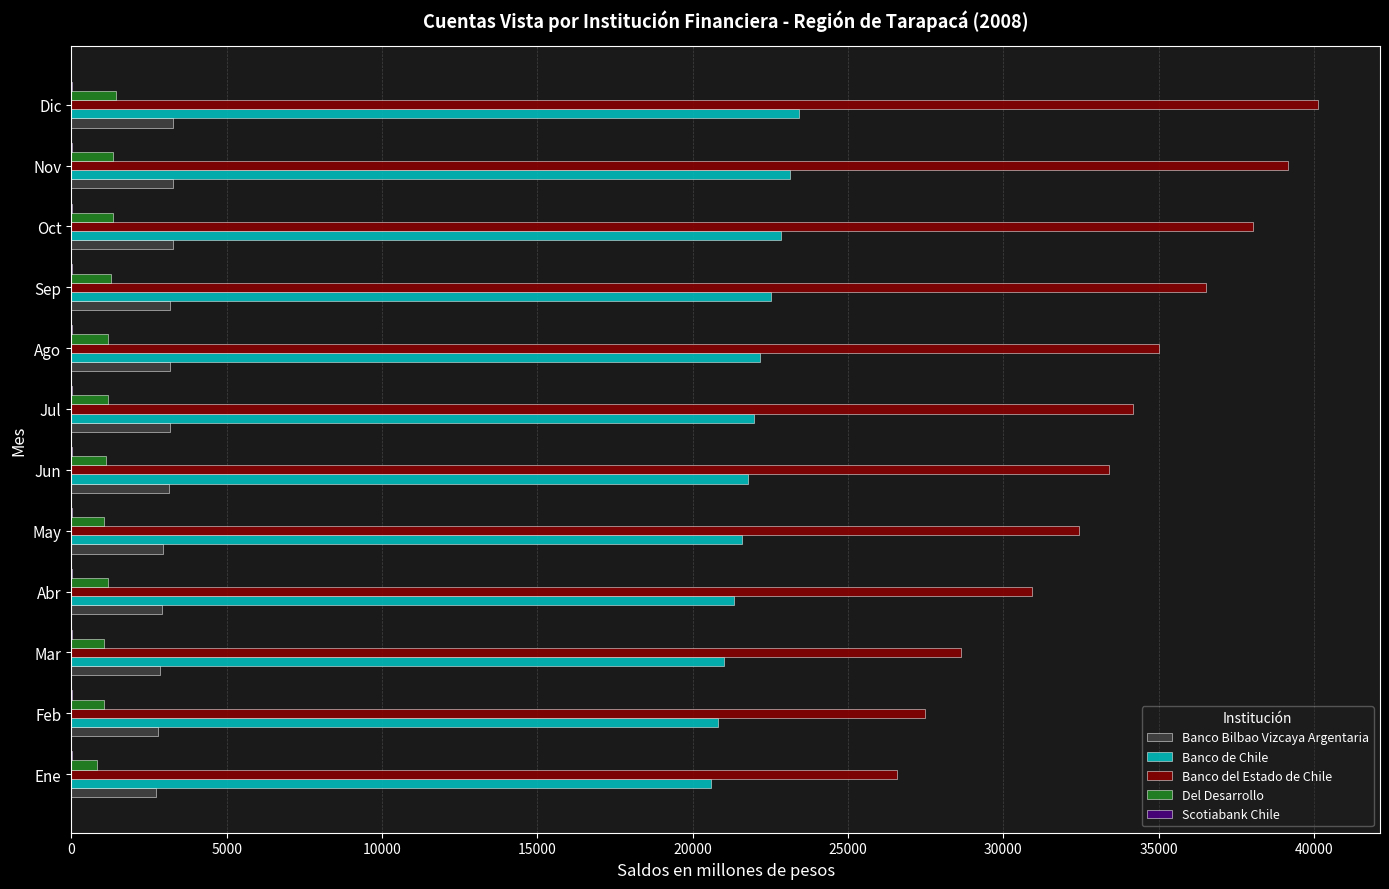

What is the maximum value for Banco Bilbao Vizcaya Argentaria?

3289